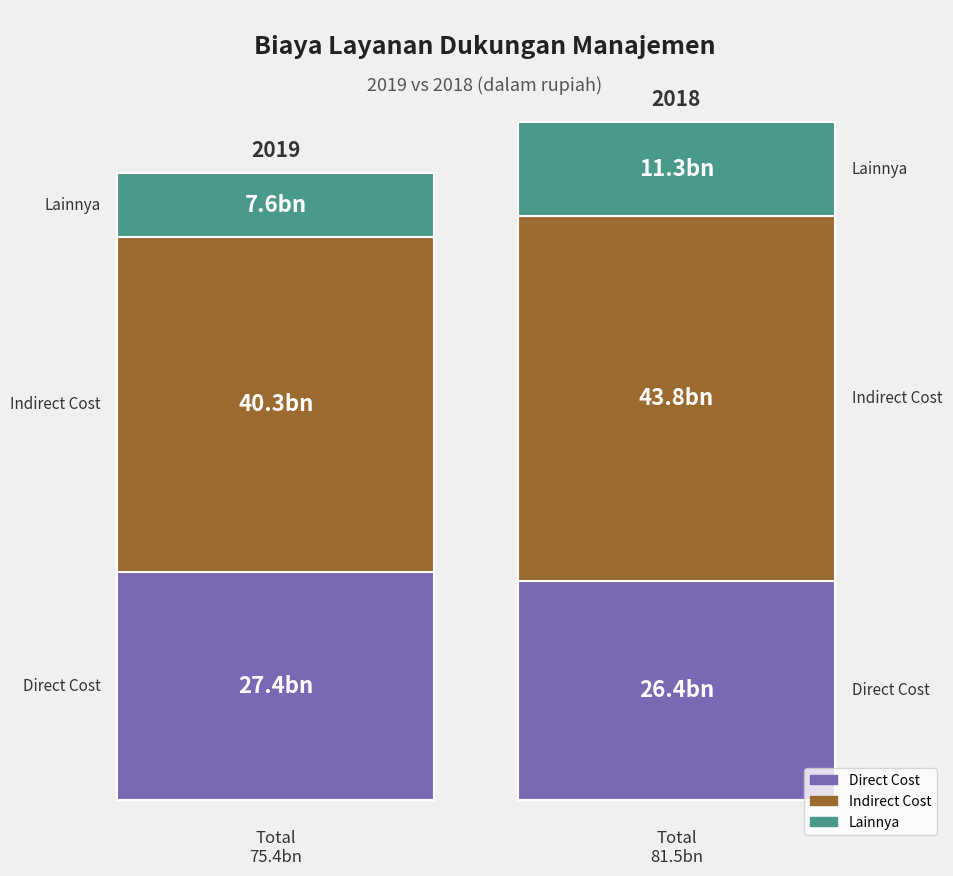

Reading right to left, what are all the values shown in this chart?

Direct Cost: 26388197607.8	27437004552.9
Indirect Cost: 43793541094.1	40295157882.4
Lainnya: 11277948298.0	7637603564.7